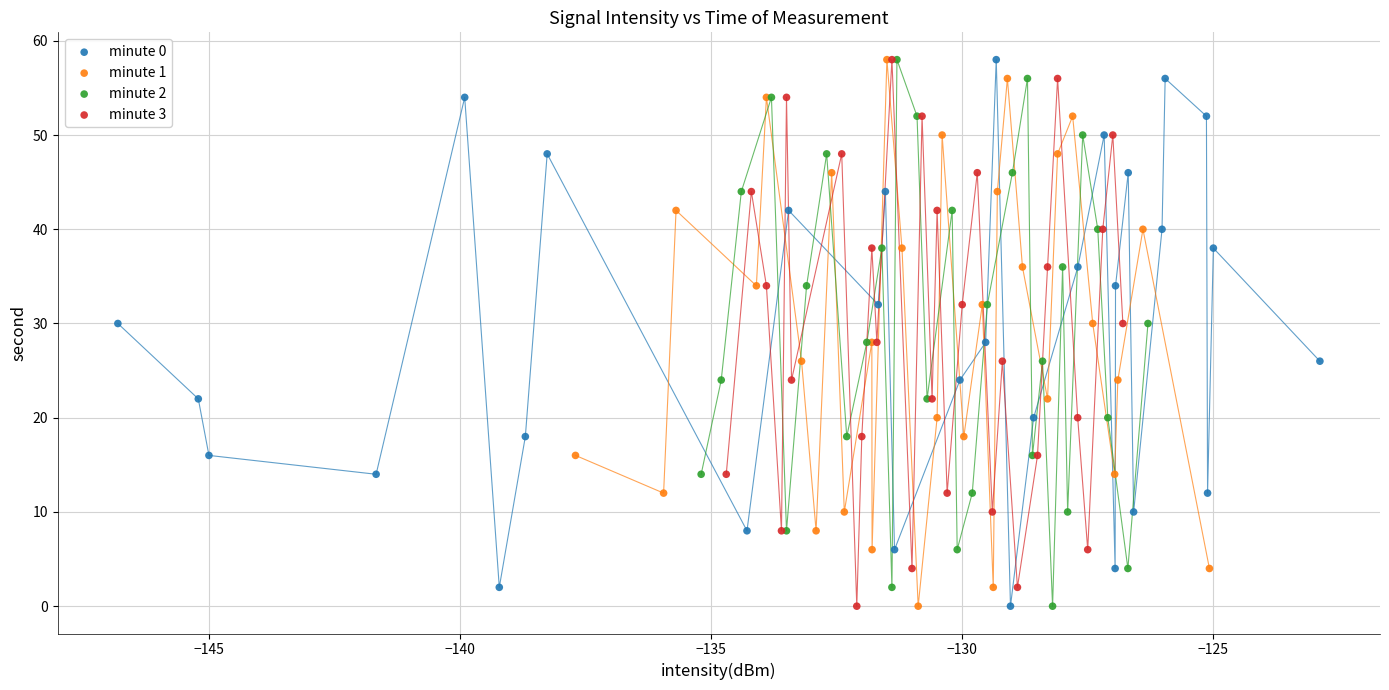

What are all the series names shown in the legend?

minute 0, minute 1, minute 2, minute 3